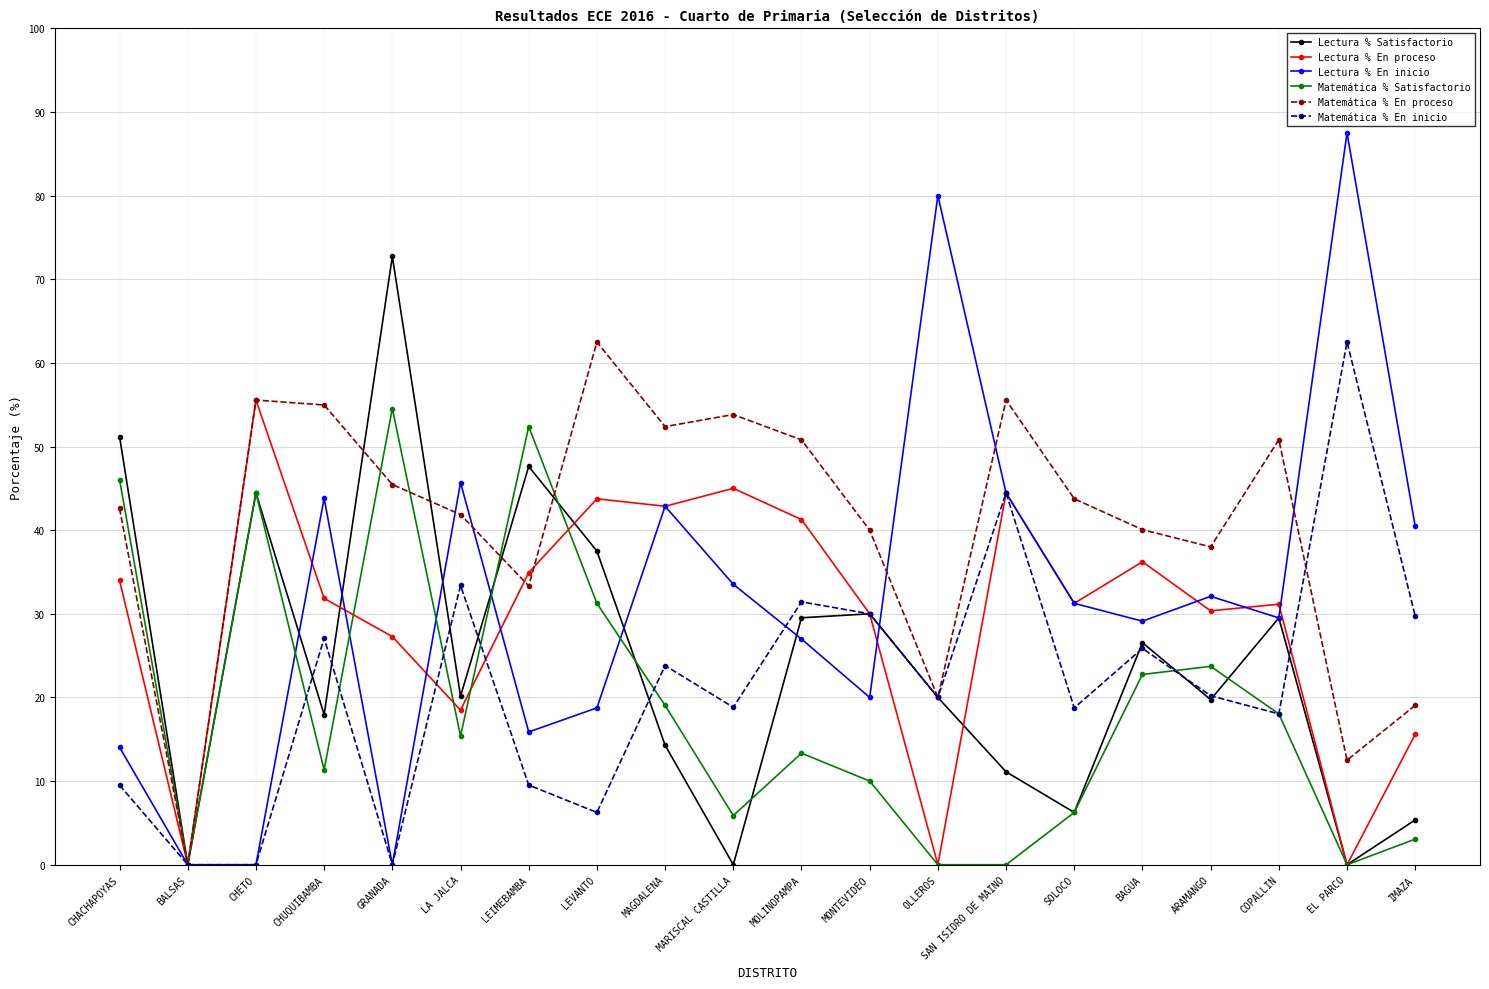

Which category has the lowest value in the Matemática % En proceso series?

BALSAS